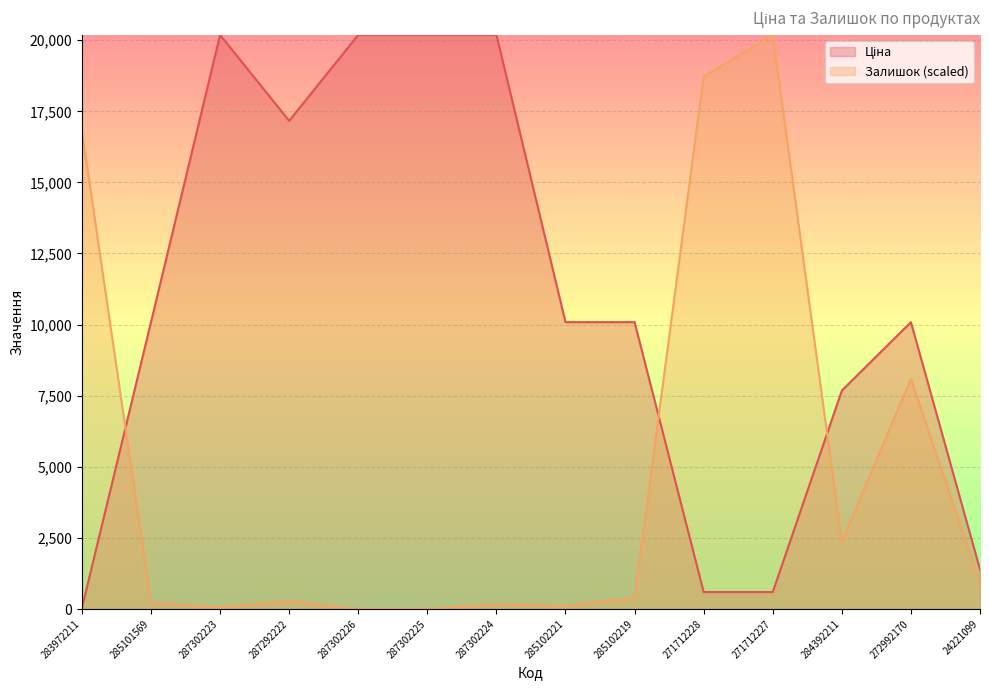

What is the label of the 13th point from the right?

285101569